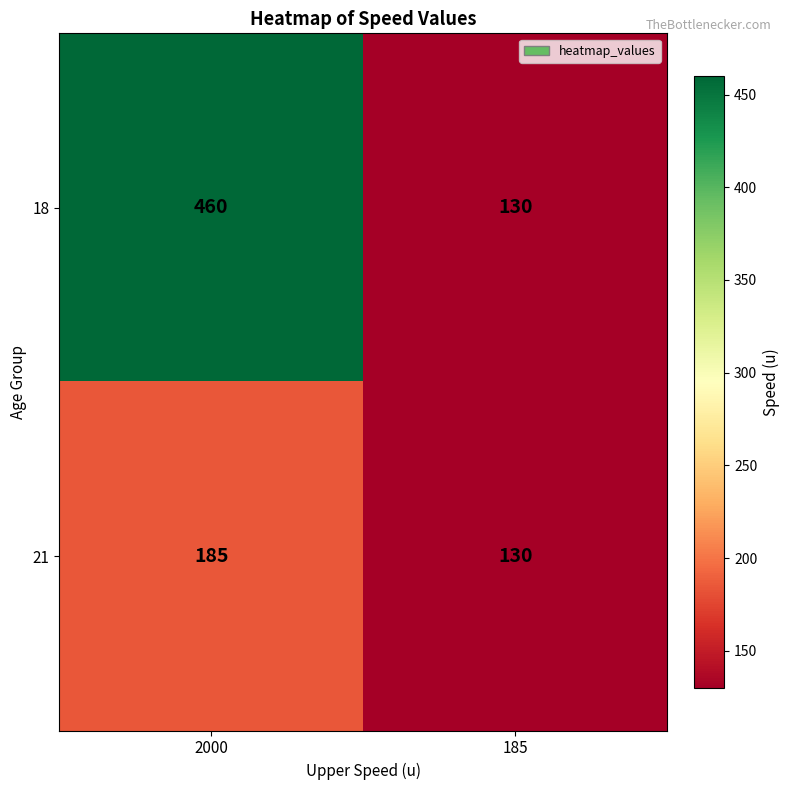

Rank the series by their average value, from highest to lowest.

18, 21